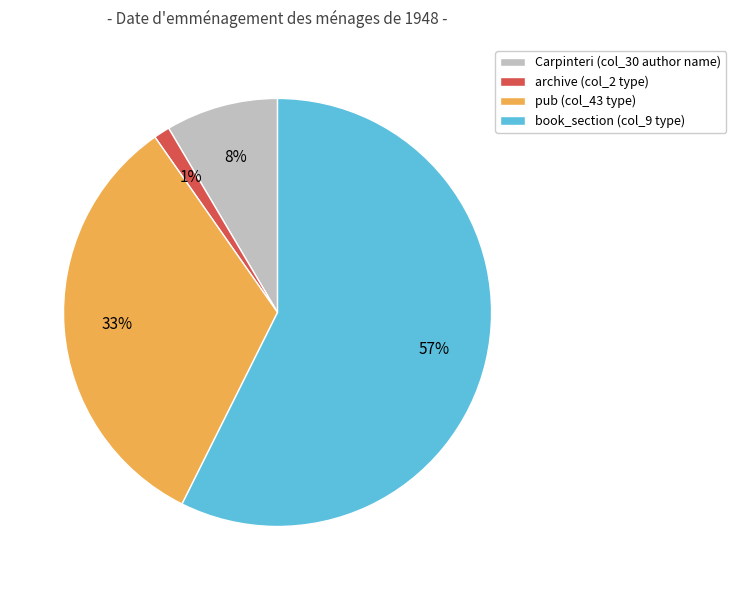

Is there any slice that represents more than half of the pie?

Yes